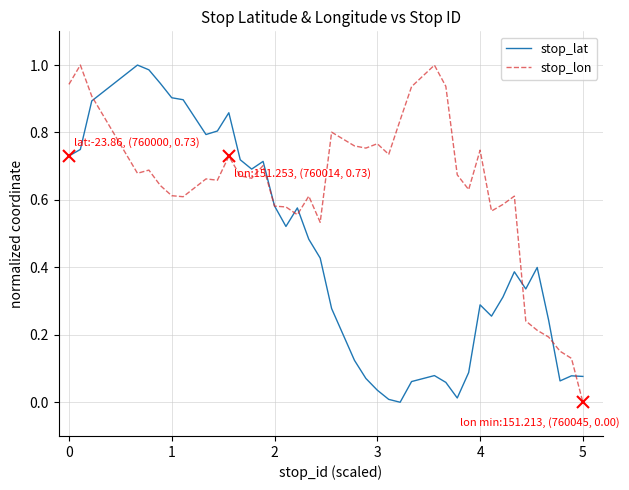

Which series has the largest total across all categories?

stop_lon